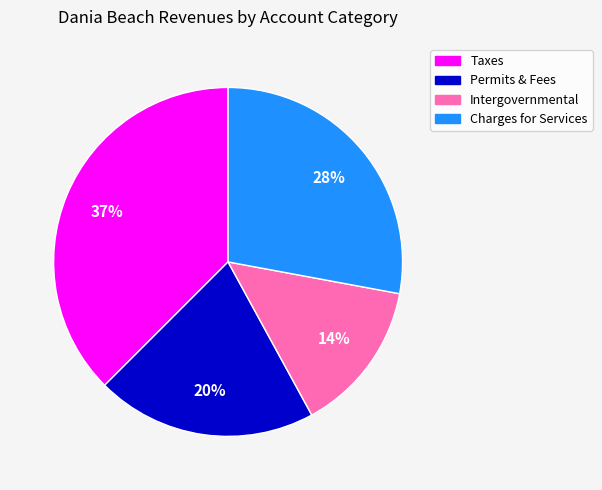

To the nearest percent, what is the difference between the largest and smallest slice percentages?

23%